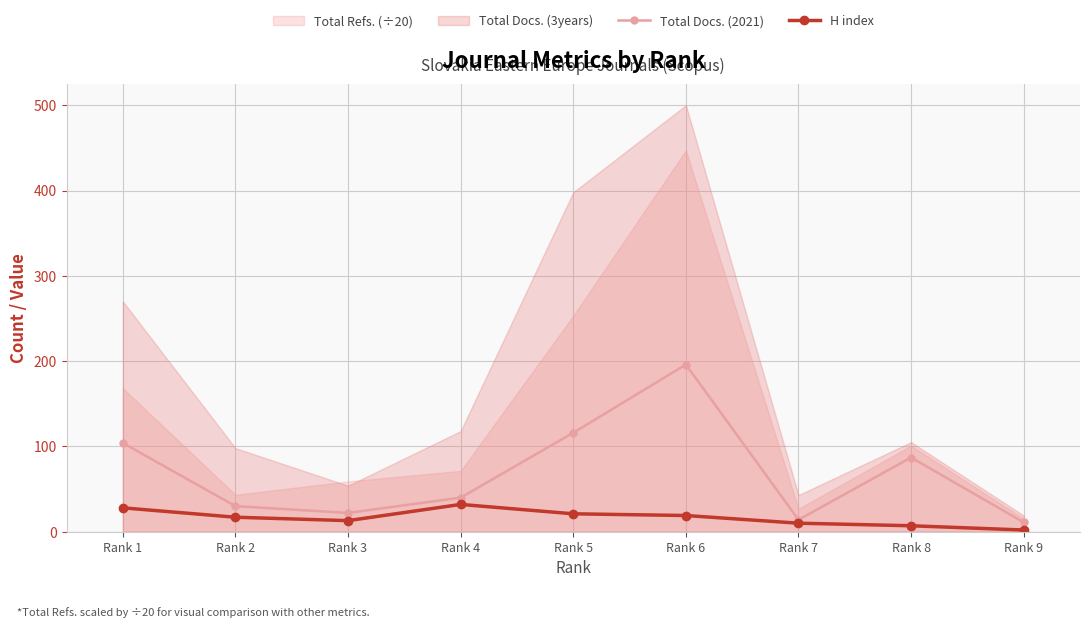

How many lines are shown in the chart?

2